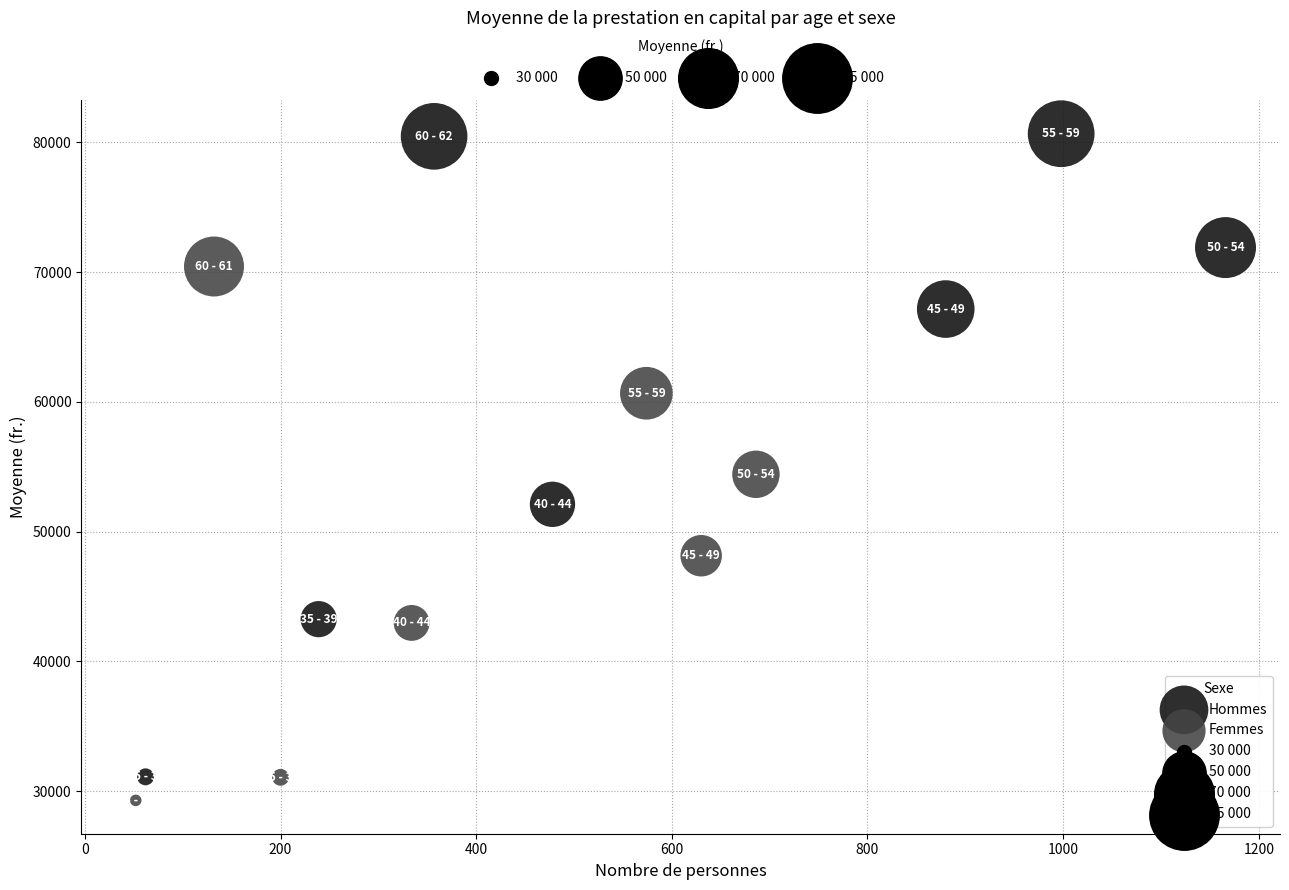

Which series has the largest Y range (max minus min)?

Hommes